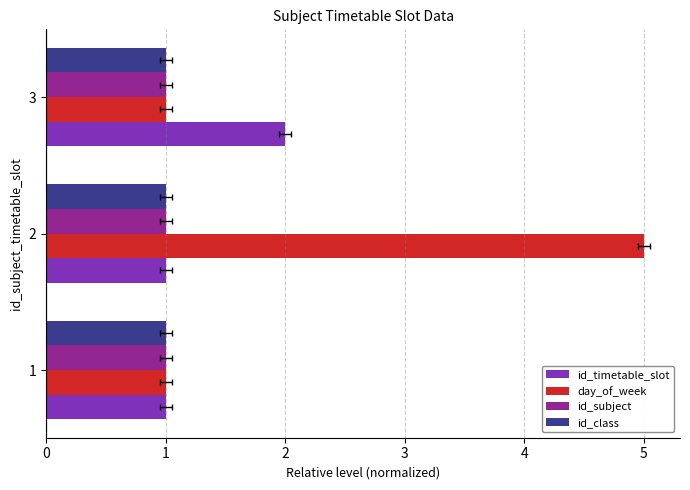

Which series has the largest range (max minus min)?

day_of_week